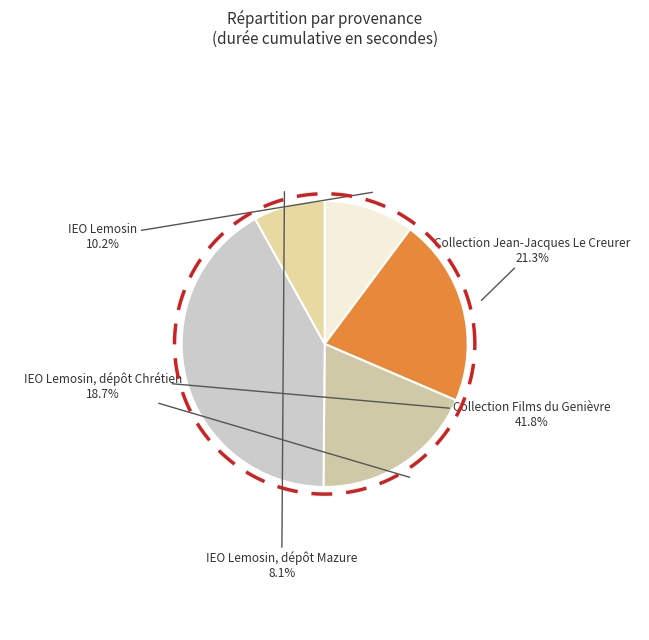

Rank the categories by value from highest to lowest.

Collection Films du Genièvre, Collection Jean-Jacques Le Creurer, IEO Lemosin, dépôt Chrétien, IEO Lemosin, IEO Lemosin, dépôt Mazure